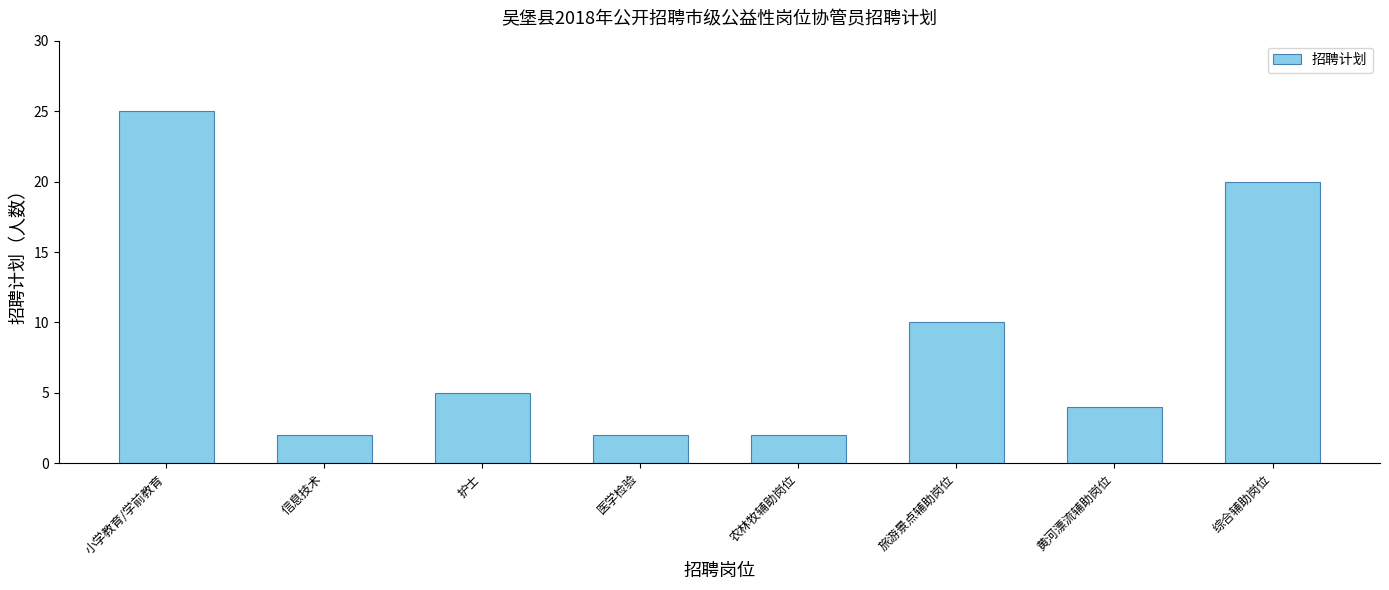

The value at 小学教育/学前教育 is 8. True or false?

False